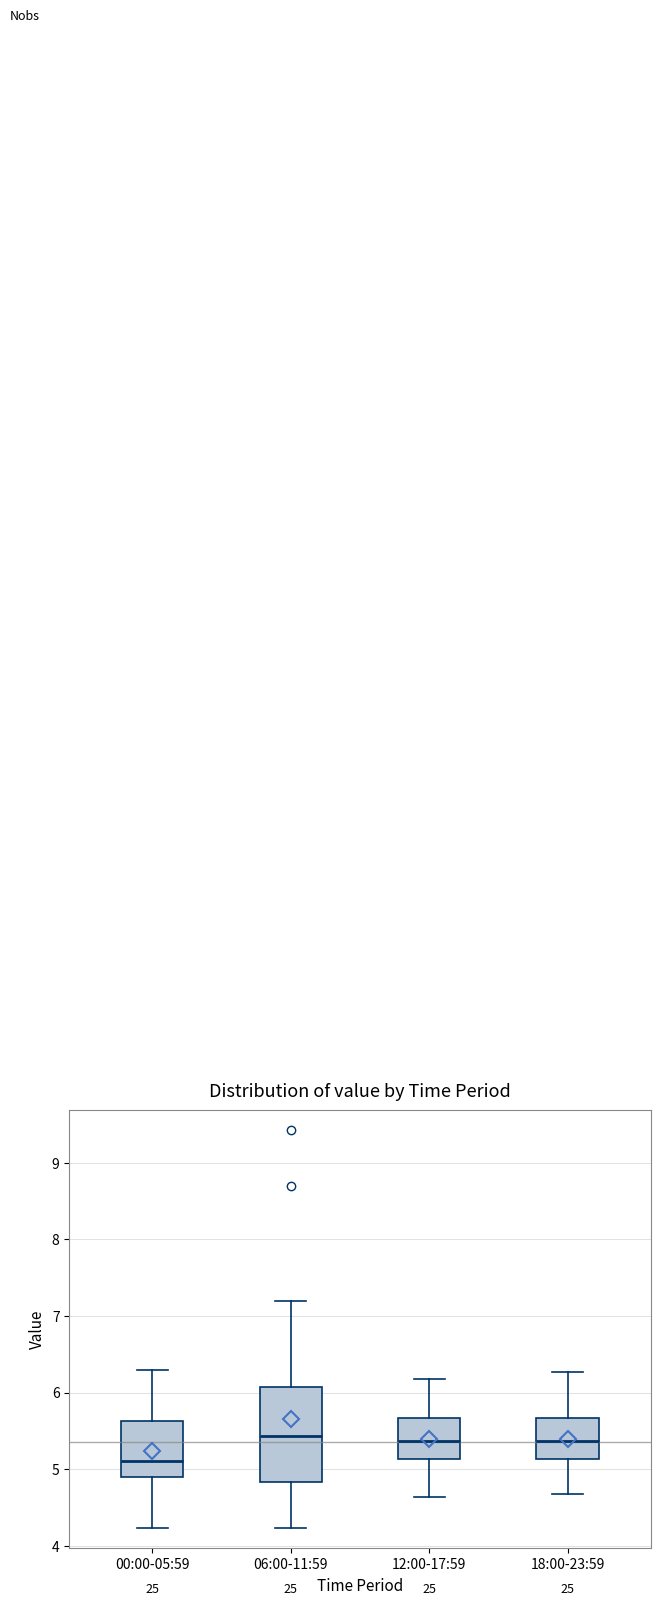

Reading left to right, transcribe this box plot: for each box, give where its median line is, the range the box spans, and where its two whiskers end, as read against the y-axis. The values are not printed on the chart, so give them approximately, as read against the axis.

00:00-05:59: median 5.1, box 4.9 to 5.6, whiskers 4.2 to 6.3
06:00-11:59: median 5.4, box 4.8 to 6.1, whiskers 4.2 to 7.2
12:00-17:59: median 5.4, box 5.1 to 5.7, whiskers 4.6 to 6.2
18:00-23:59: median 5.4, box 5.1 to 5.7, whiskers 4.7 to 6.3